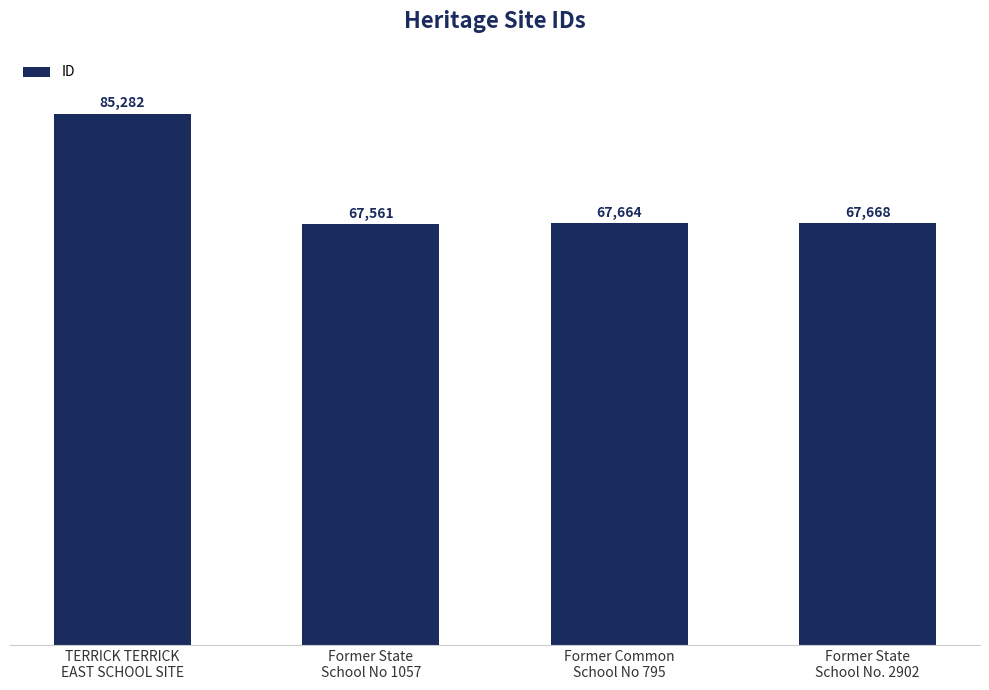

Reading right to left, what are all the values shown in this chart?

Former State
School No. 2902=67668	Former Common
School No 795=67664	Former State
School No 1057=67561	TERRICK TERRICK
EAST SCHOOL SITE=85282